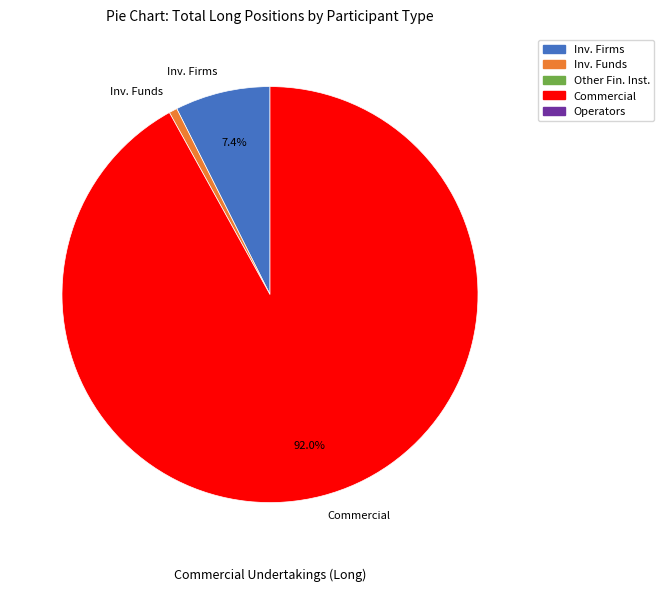

What percentage is NOT represented by Commercial?

8.0%